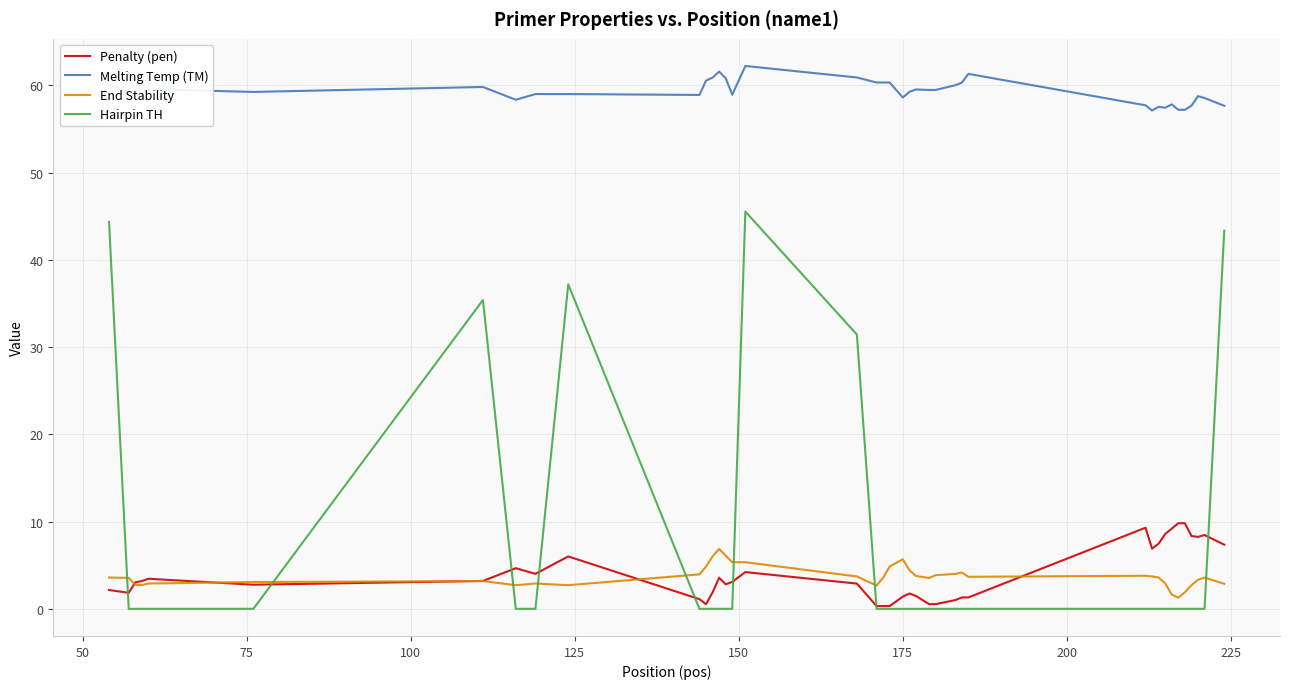

Rank the series by their maximum value, from highest to lowest.

Melting Temp (TM), Hairpin TH, Penalty (pen), End Stability